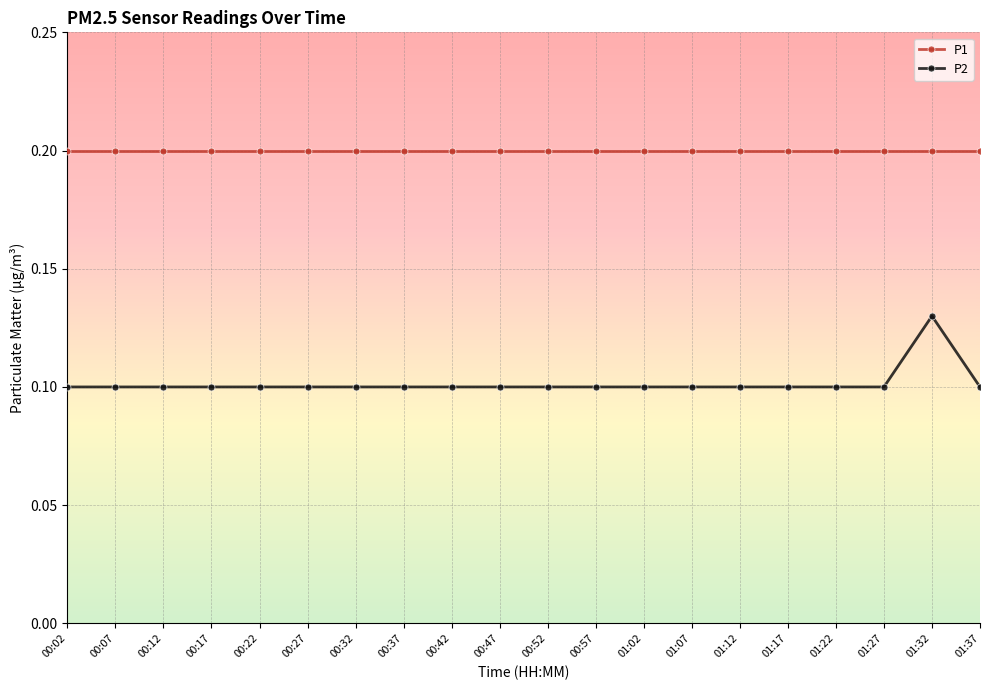

What are all the series names shown in the legend?

P1, P2